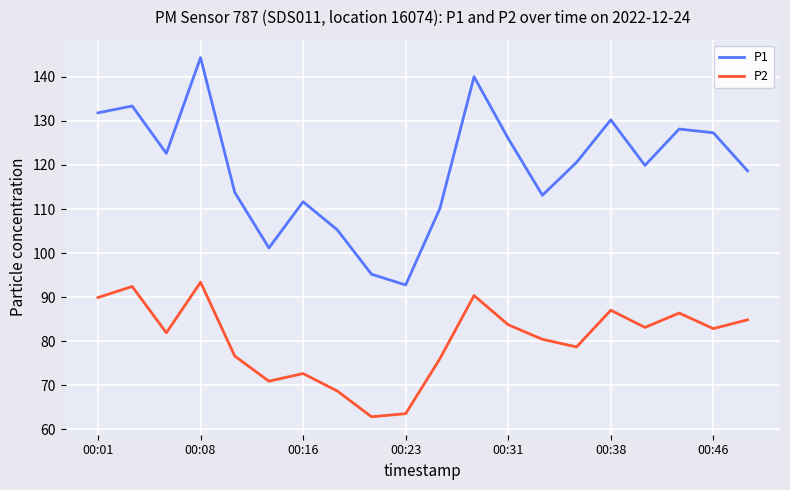

What is the lowest value of the P1 series?

92.8